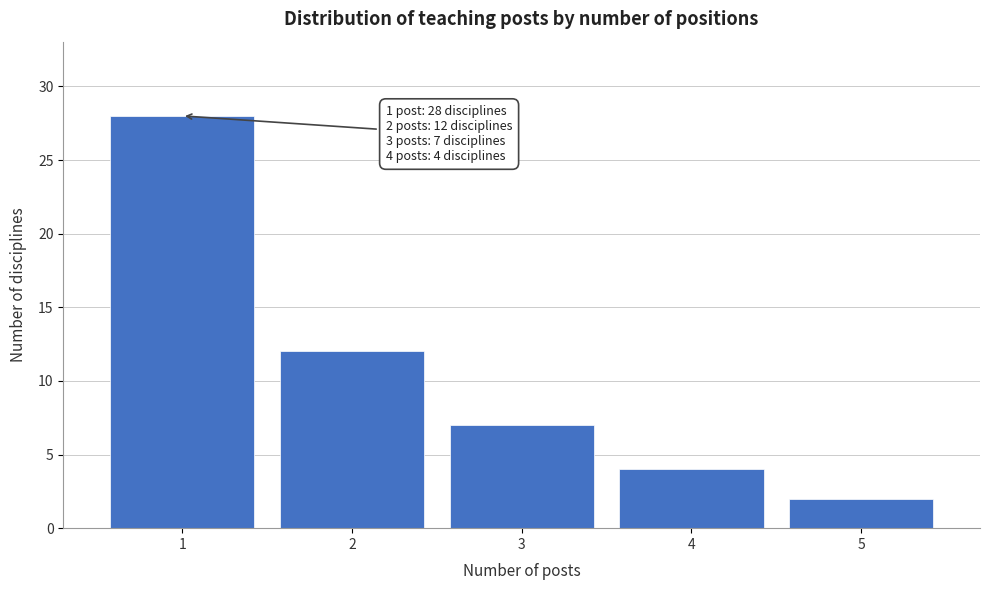

Over which range of the x-axis is the bar tallest?

0.5 to 1.5